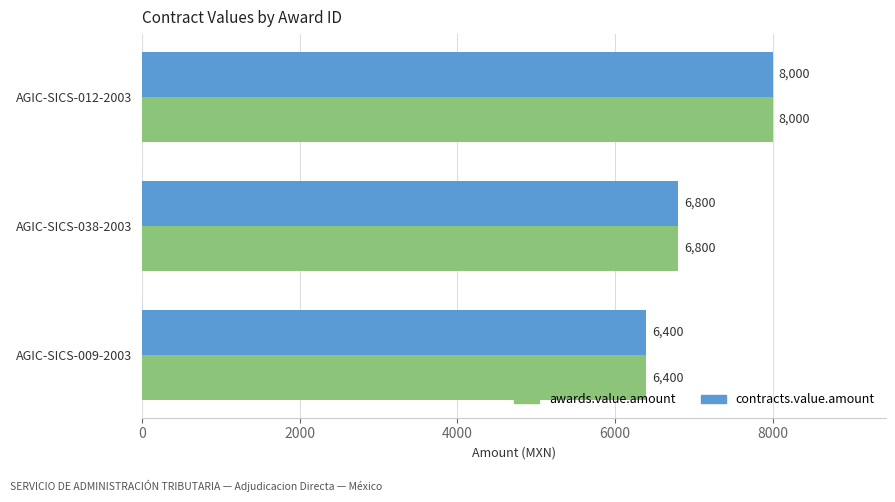

What are all the series names shown in the legend?

awards.value.amount, contracts.value.amount